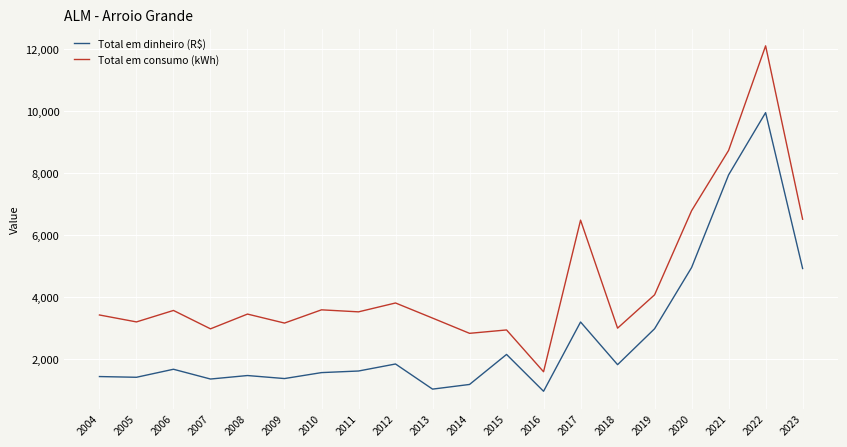

What is the total value across all series at 2021?

16674.8